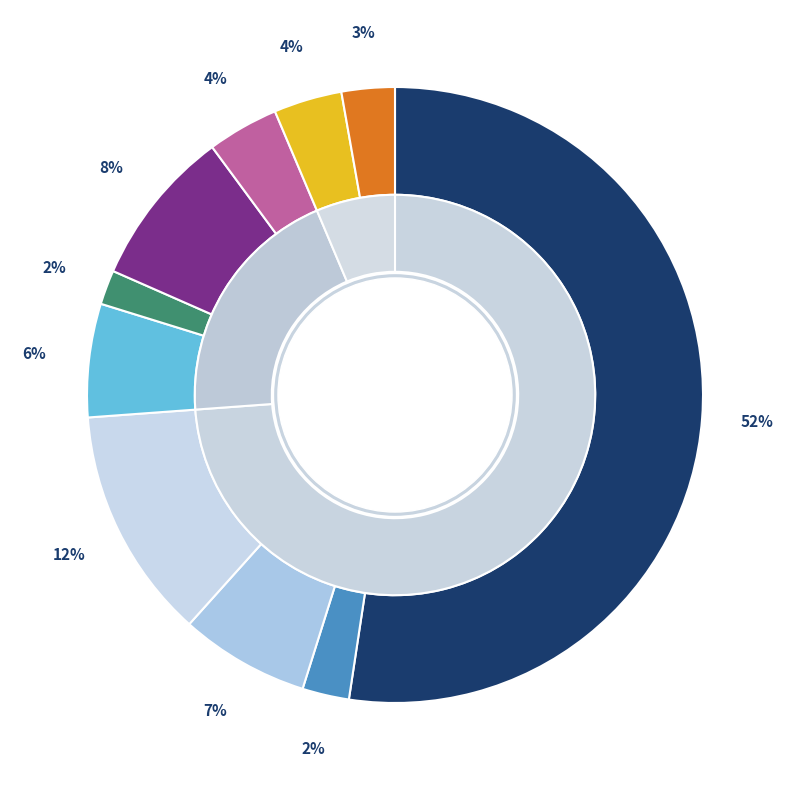

To the nearest percent, what is the difference between the pct35 and pct15 slice percentages?

10%